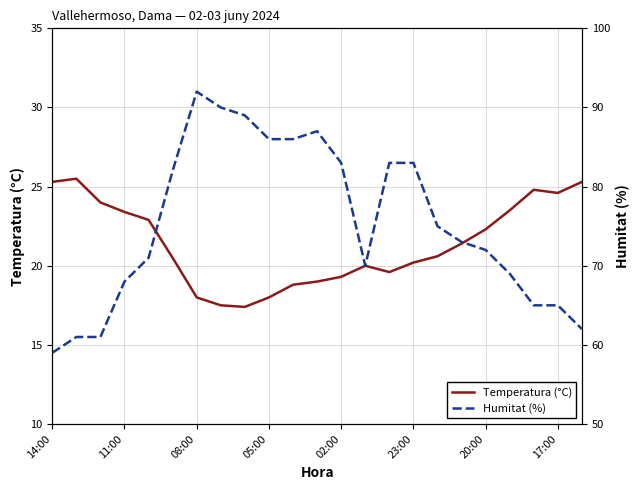

In Humitat (%), how many points are higher than both neighbors (excluding endpoints)?

2